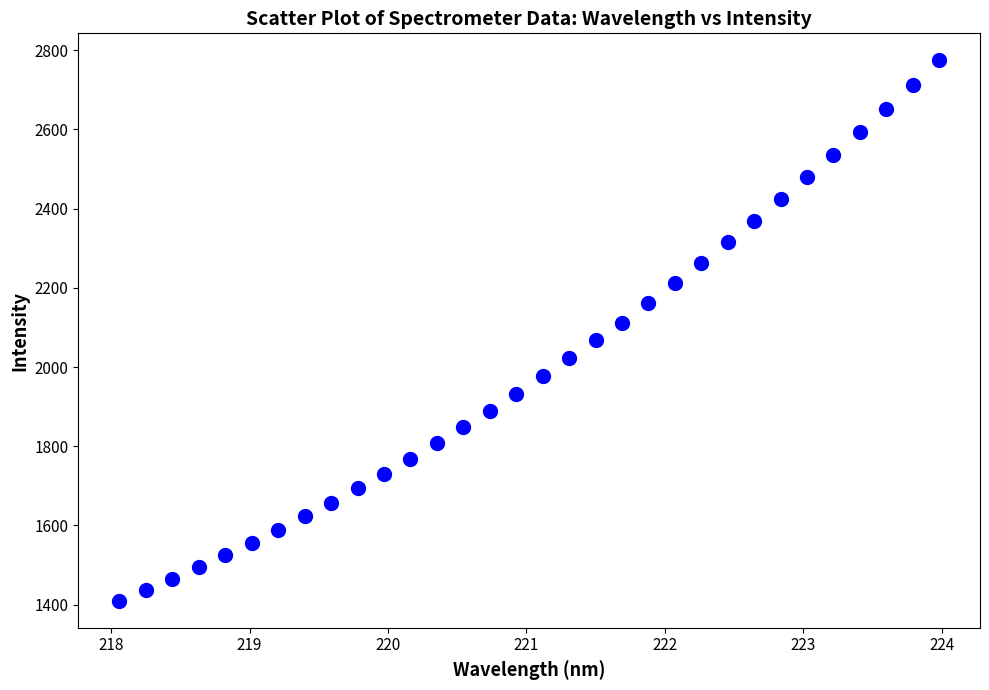

What is the range of X values (max minus min)?

5.9